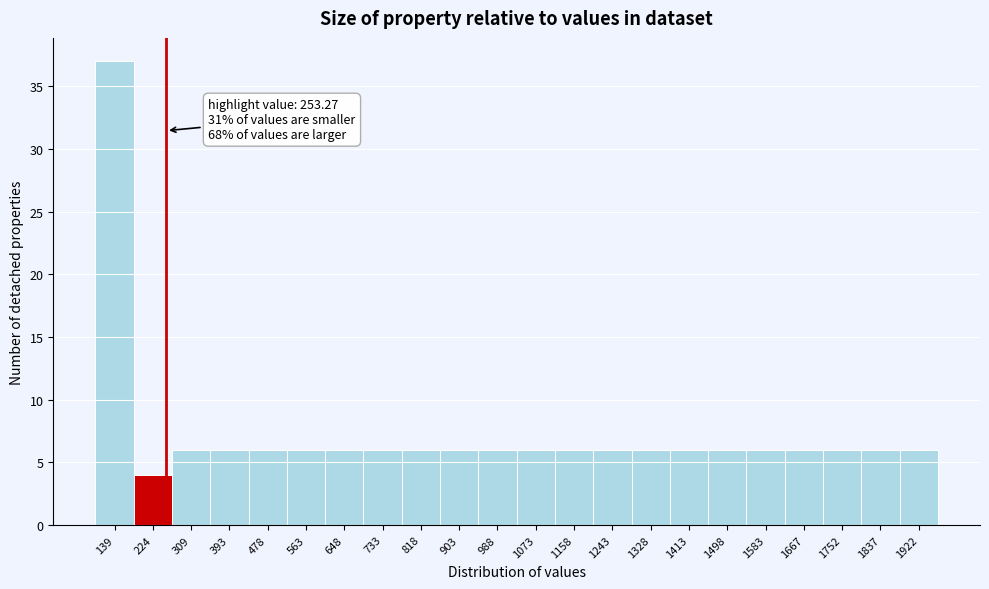

Which range on the x-axis has the tallest bar?

100 to 180